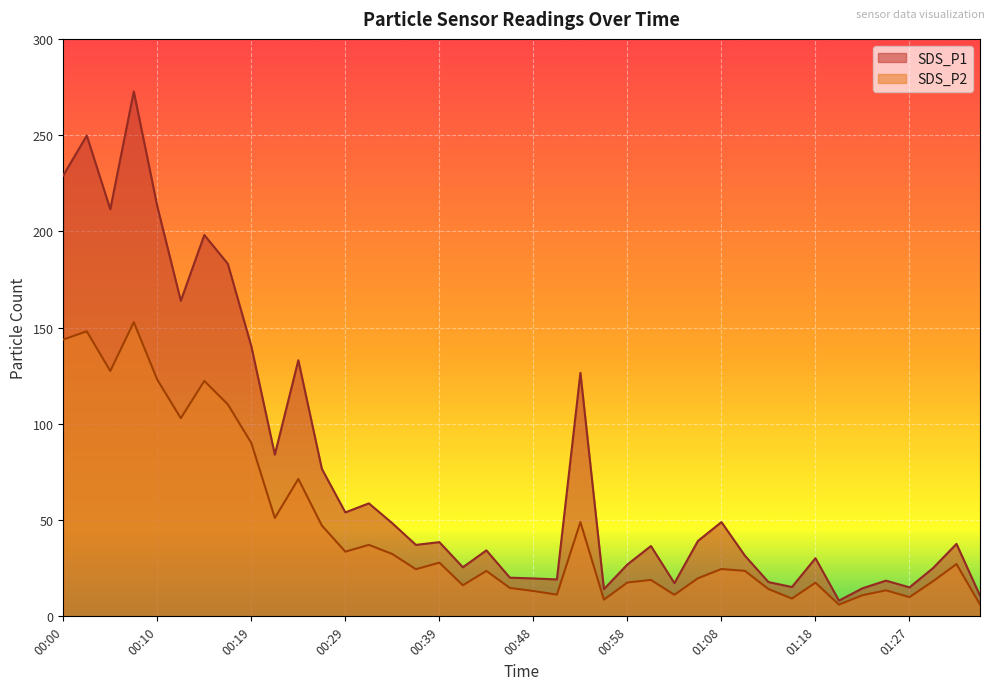

Between 00:14 and 01:15, which series saw the biggest shift?

SDS_P1